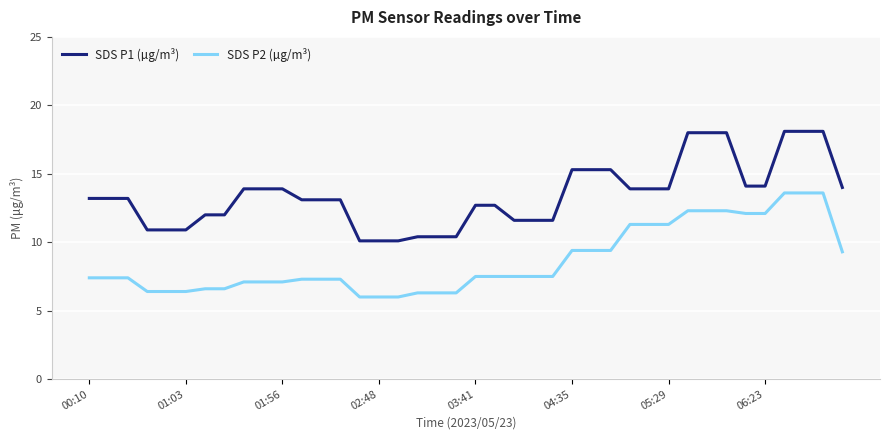

Which series has the widest spread of values?

SDS P1 (µg/m³)